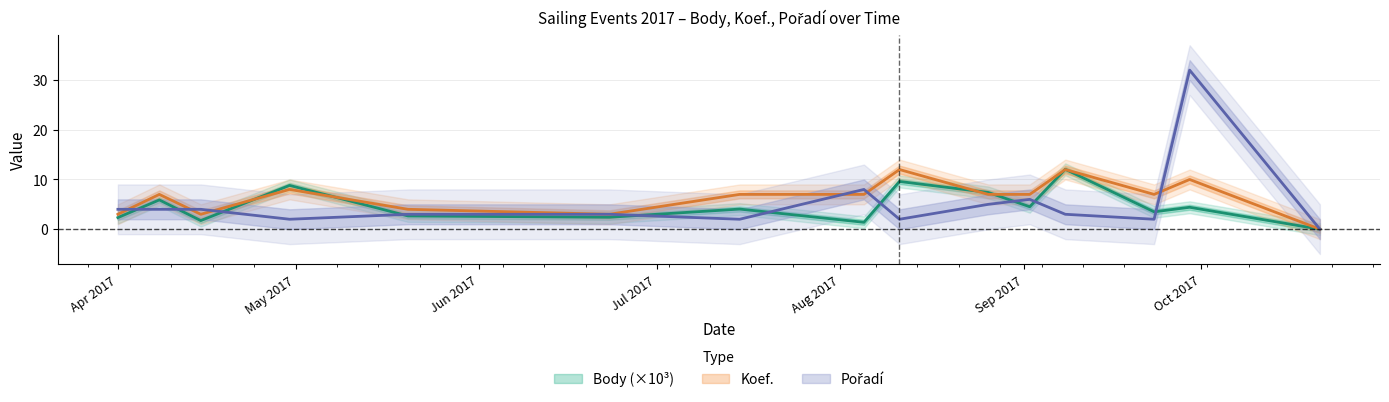

What is the maximum value shown in the chart?

32.0